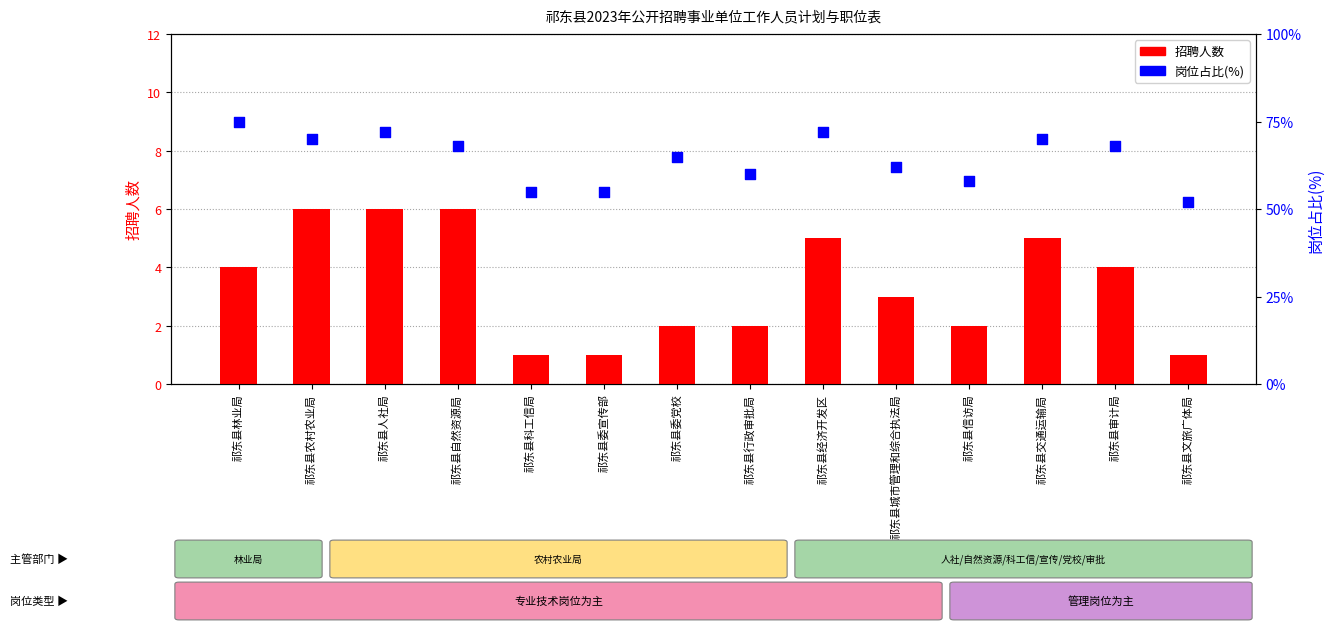

Which series contains the lowest Y value?

招聘人数